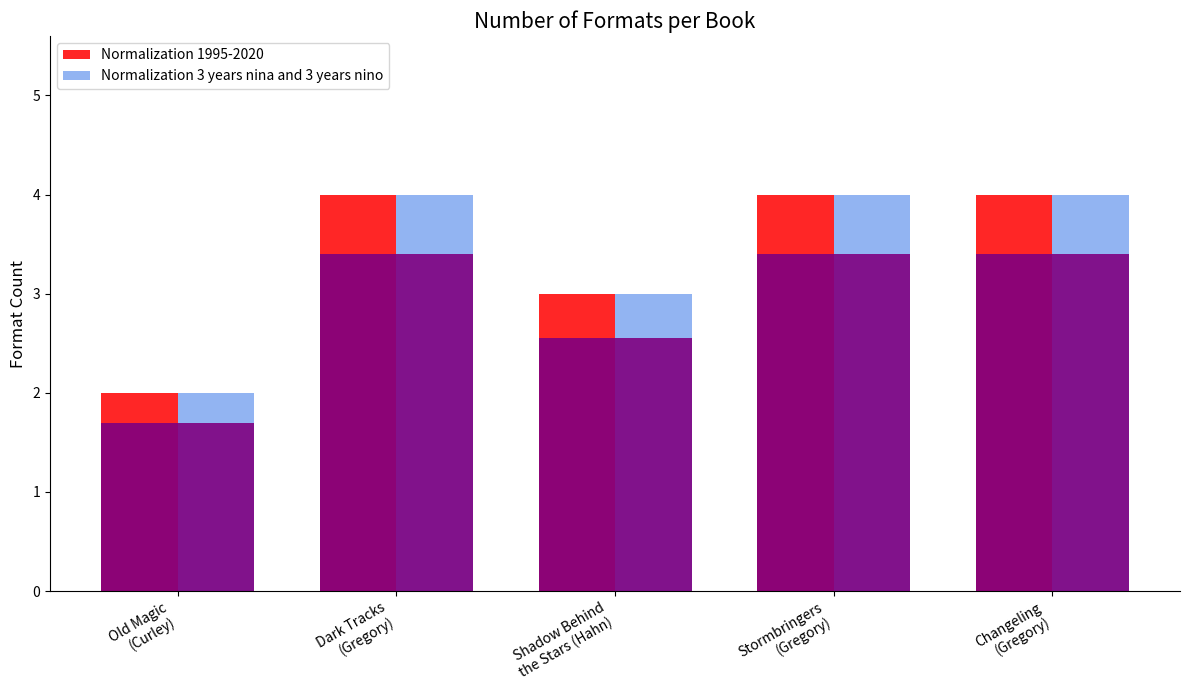

At which label does Normalization 1995-2020 reach its peak?

Dark Tracks
(Gregory)